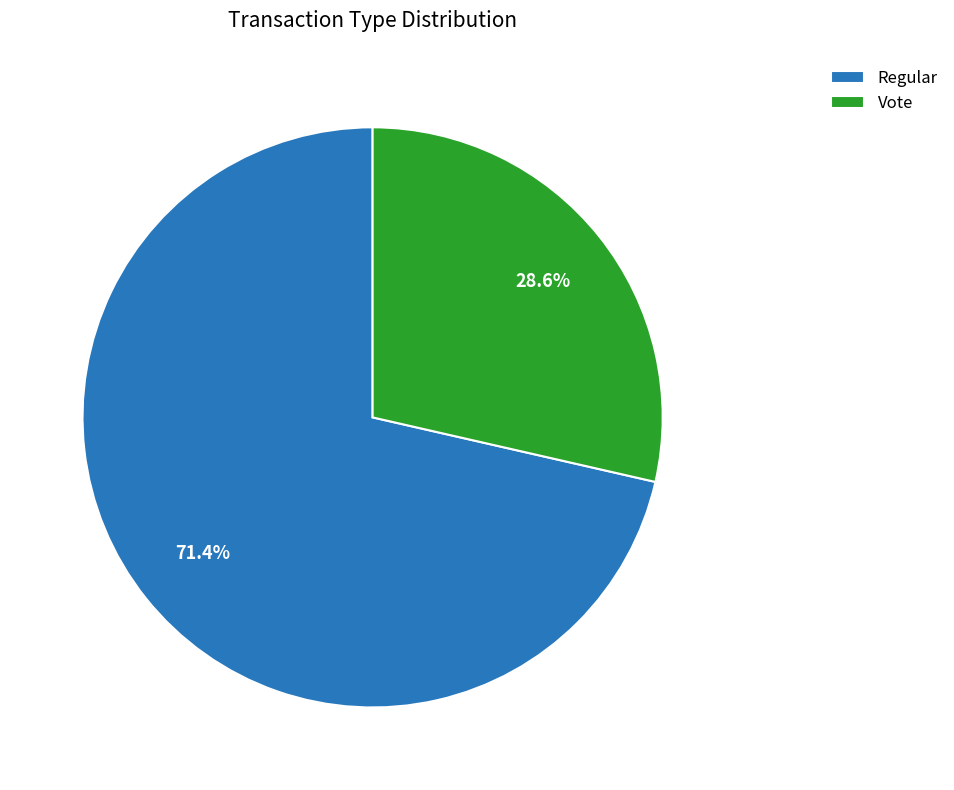

Is there any slice that represents more than half of the pie?

Yes